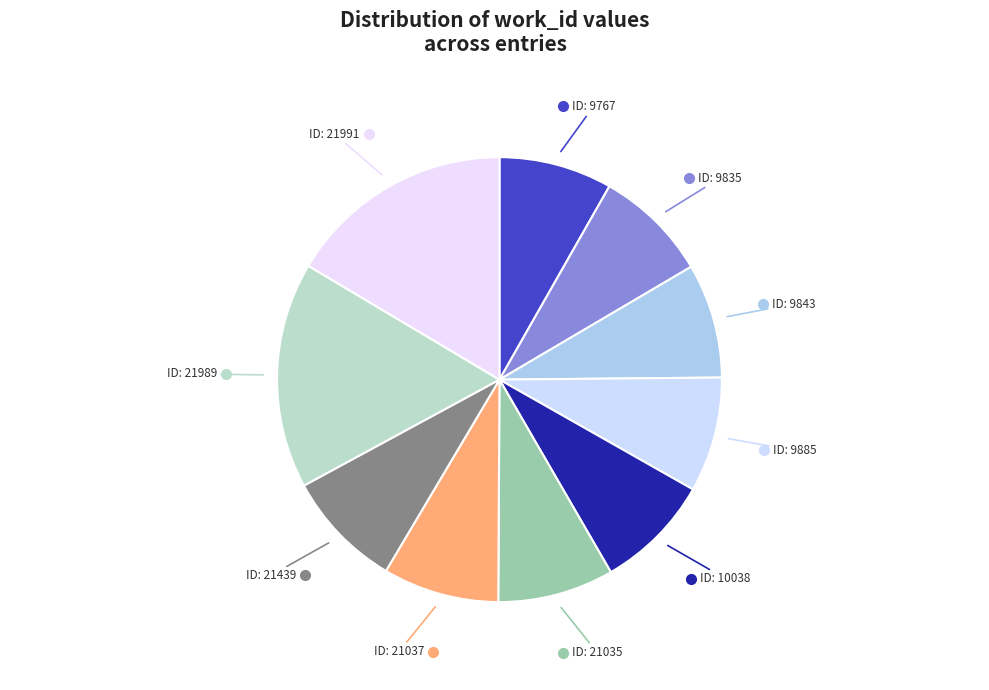

The ID: 9843 slice represents 22% of the pie. True or false?

False